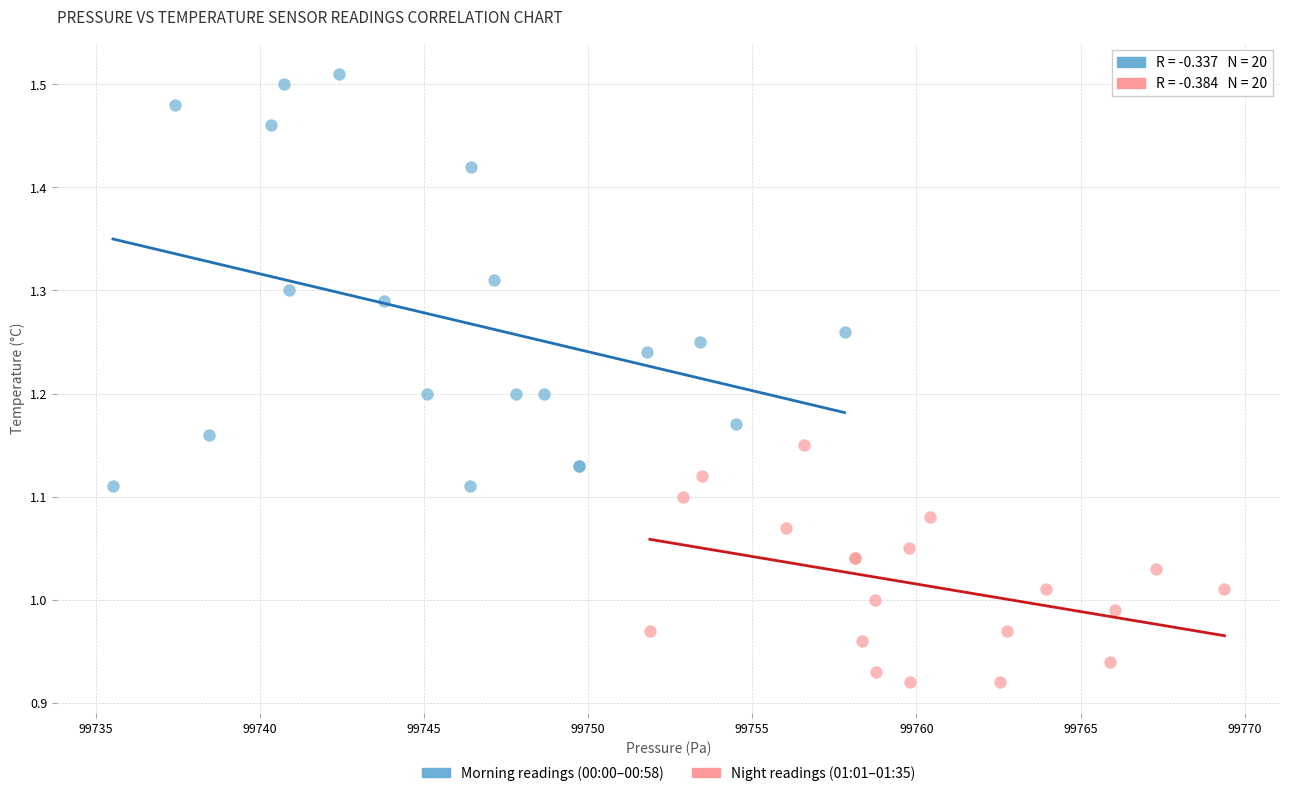

Which series reaches the maximum Y coordinate?

Morning readings (00:00–00:58)